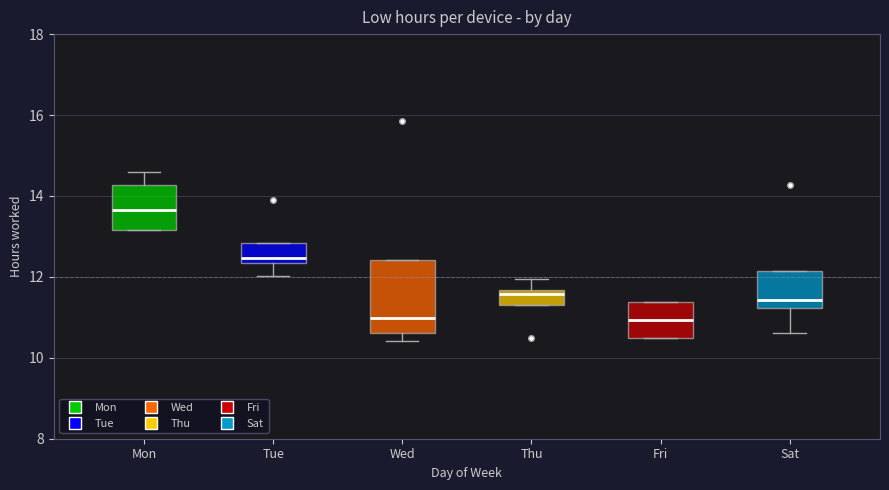

Reading left to right, read every box against the y-axis: the position of its median line, the range the box covers, and the ends of its whiskers. The values are not printed on the chart, so give them approximately, as read against the axis.

Mon: median 13.6, box 13.2 to 14.2, whiskers 13.2 to 14.6
Tue: median 12.4 (just above the box's lower edge), box 12.4 to 12.8, whiskers 12.0 to 12.8
Wed: median 11.0, box 10.6 to 12.4, whiskers 10.4 to 12.4
Thu: median 11.6 (just below the box's upper edge), box 11.4 to 11.6, whiskers 11.4 to 12.0
Fri: median 11.0, box 10.4 to 11.4, whiskers 10.4 to 11.4
Sat: median 11.4, box 11.2 to 12.2, whiskers 10.6 to 12.2